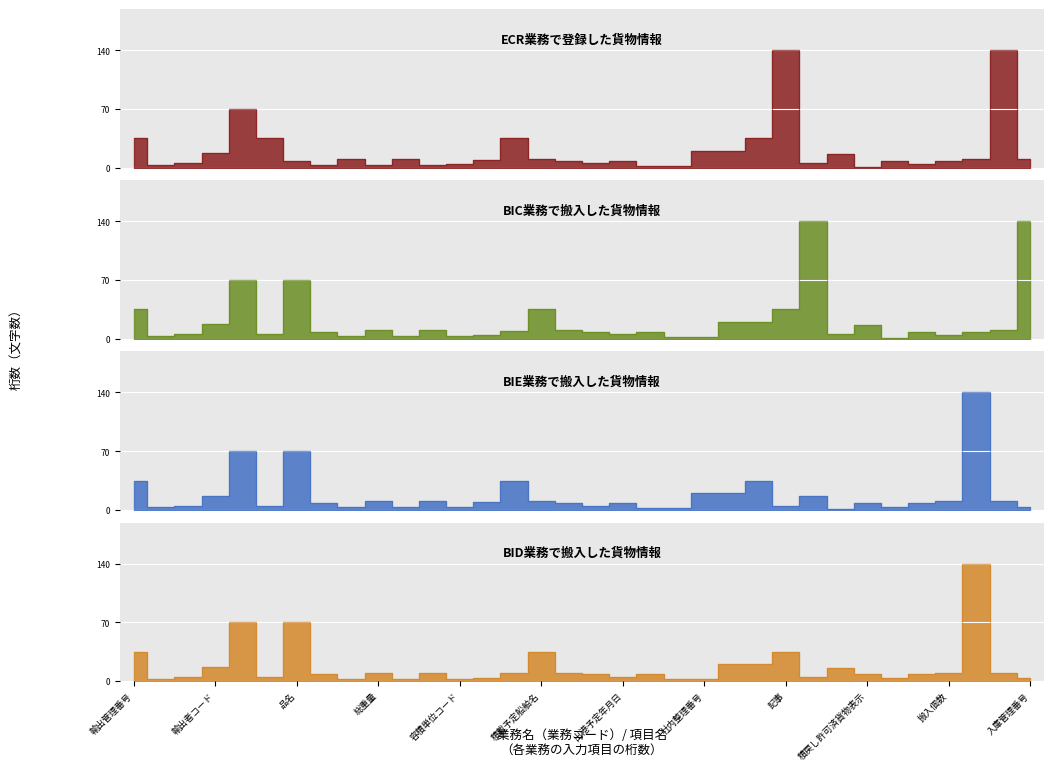

Does the chart display data point markers on the line(s)?

No